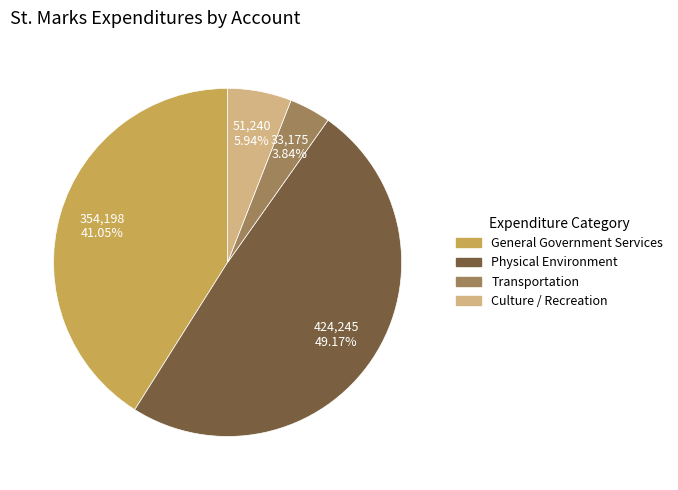

To the nearest percent, what is the difference between the largest and smallest slice percentages?

45%